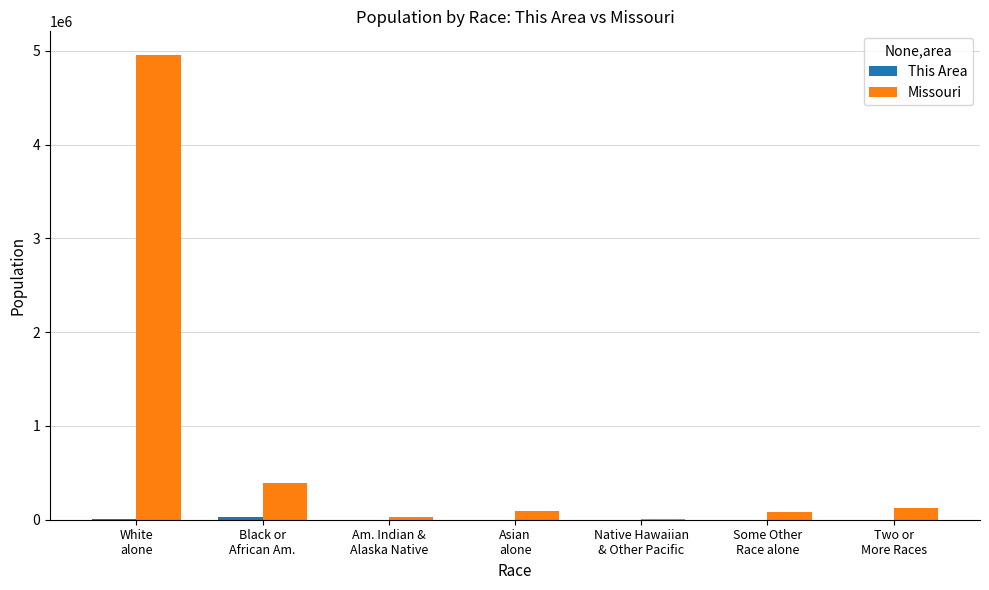

What is the sum of the Missouri values at White
alone and Native Hawaiian
& Other Pacific?

4965031